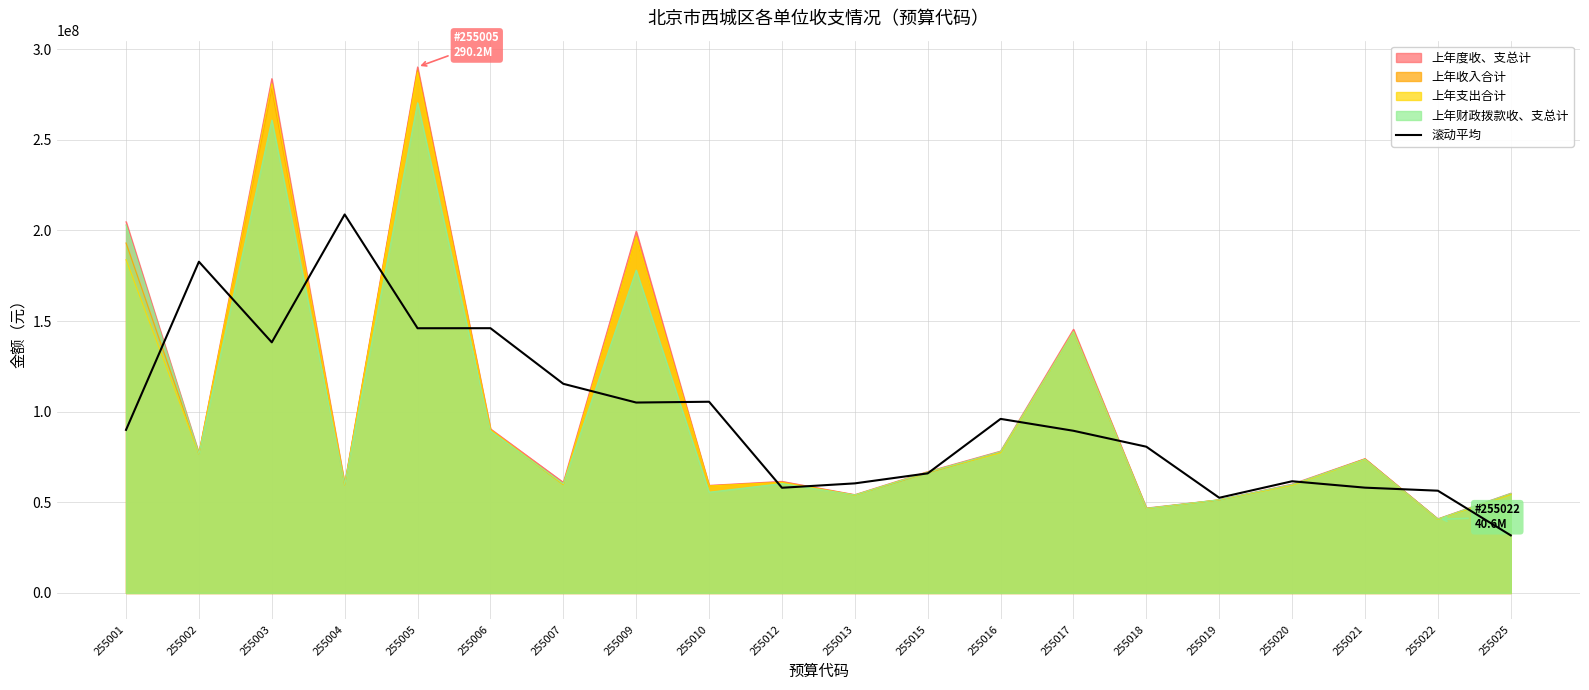

What is the smallest value displayed?

31777177.4